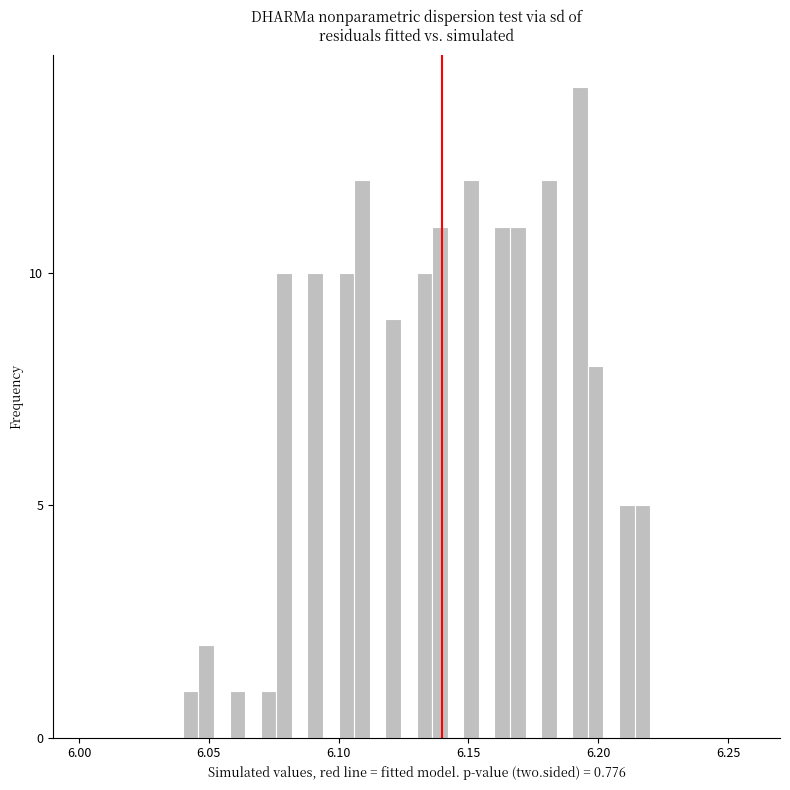

Around what value on the x-axis is the tallest bar? Give the approximate position of its centre, as read against the axis.

6.195